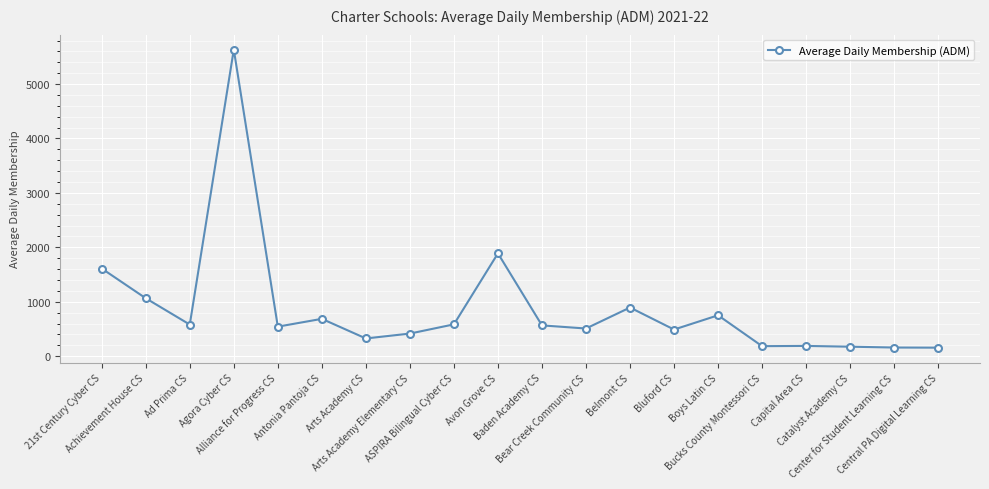

How many data points are above 566?

10